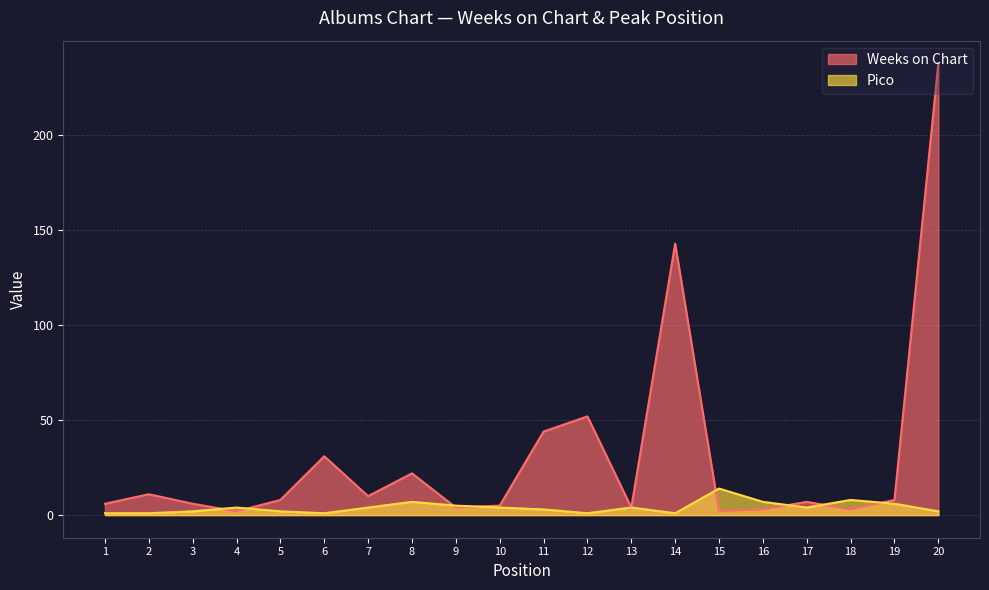

Reading left to right, what are all the values shown in this chart?

Weeks on Chart: 1=6	2=11	3=6	4=2	5=8	6=31	7=10	8=22	9=4	10=5	11=44	12=52	13=4	14=143	15=2	16=3	17=7	18=3	19=8	20=238
Pico: 1=1	2=1	3=2	4=4	5=2	6=1	7=4	8=7	9=5	10=4	11=3	12=1	13=4	14=1	15=14	16=7	17=4	18=8	19=6	20=2